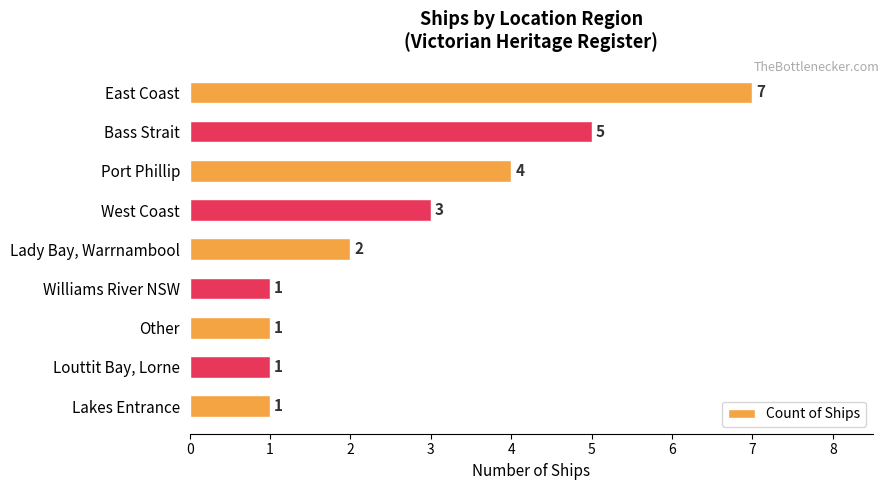

What is the sum of all values?

25